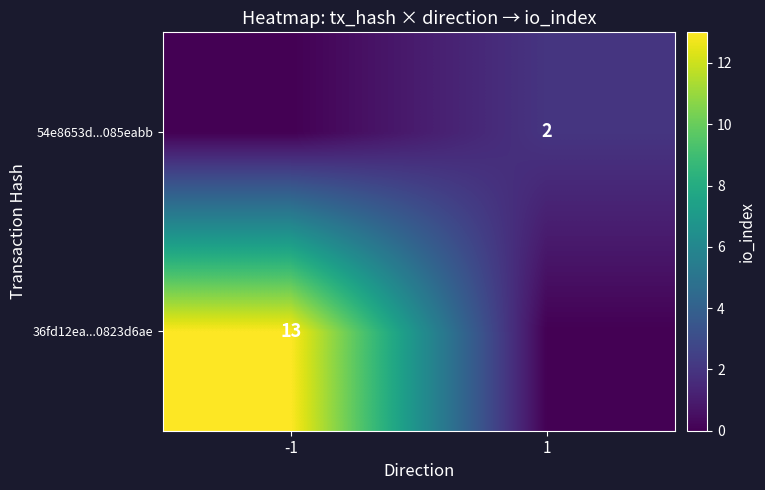

True or false: 36fd12ea...0823d6ae has a value of 21 at -1.

False